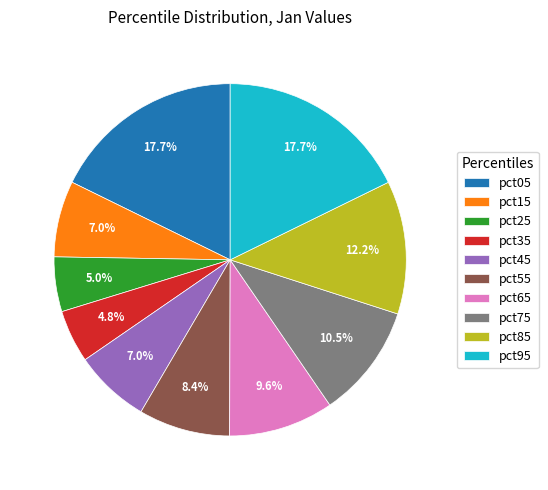

To the nearest percent, what portion does pct55 represent?

8%